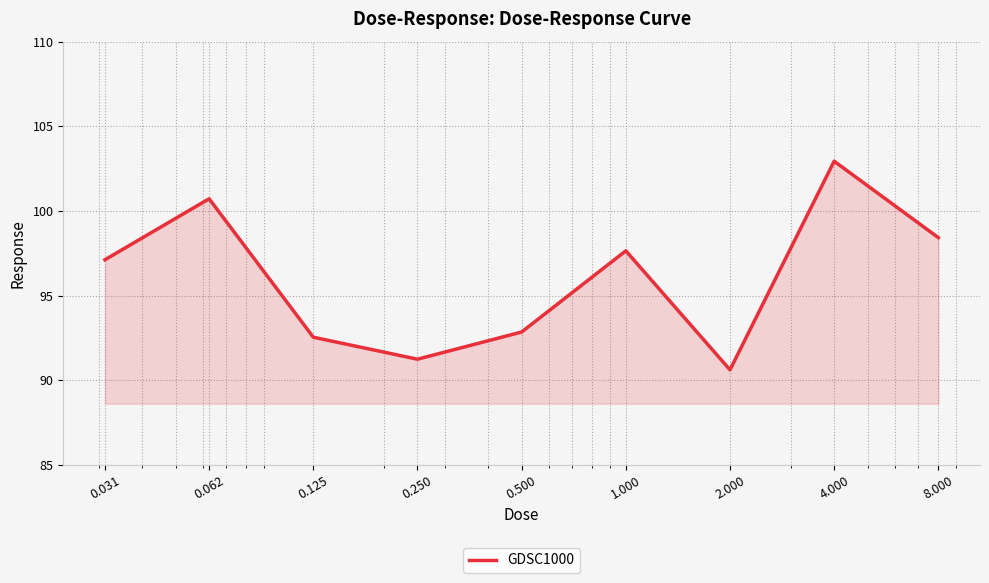

What is the difference between the maximum and minimum values?

12.3